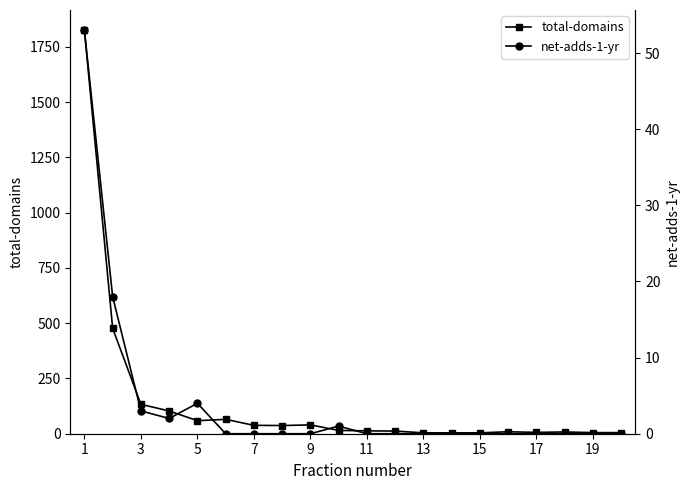

True or false: total-domains and net-adds-1-yr intersect in this chart.

False